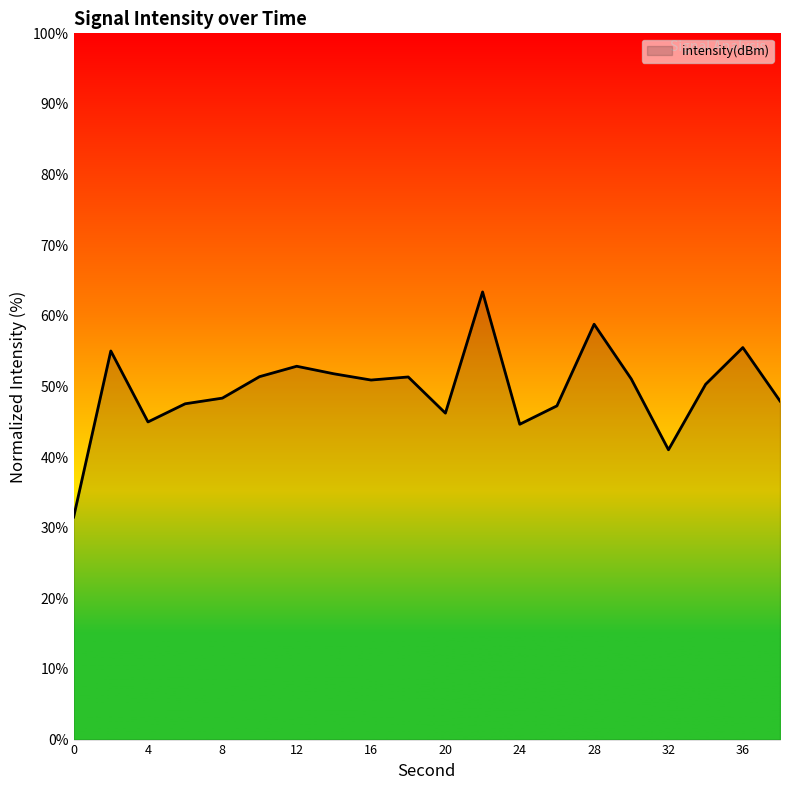

How many distinct data groups are displayed?

1